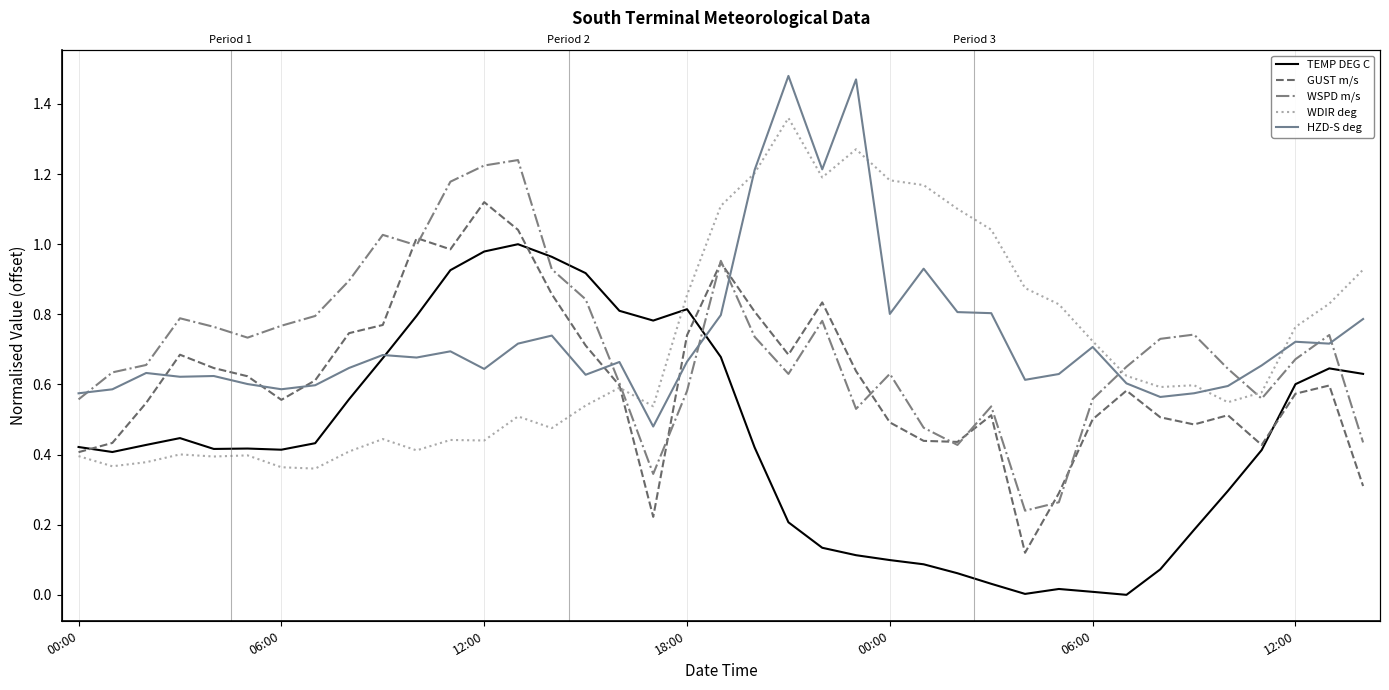

Which series has the largest total across all categories?

HZD-S deg